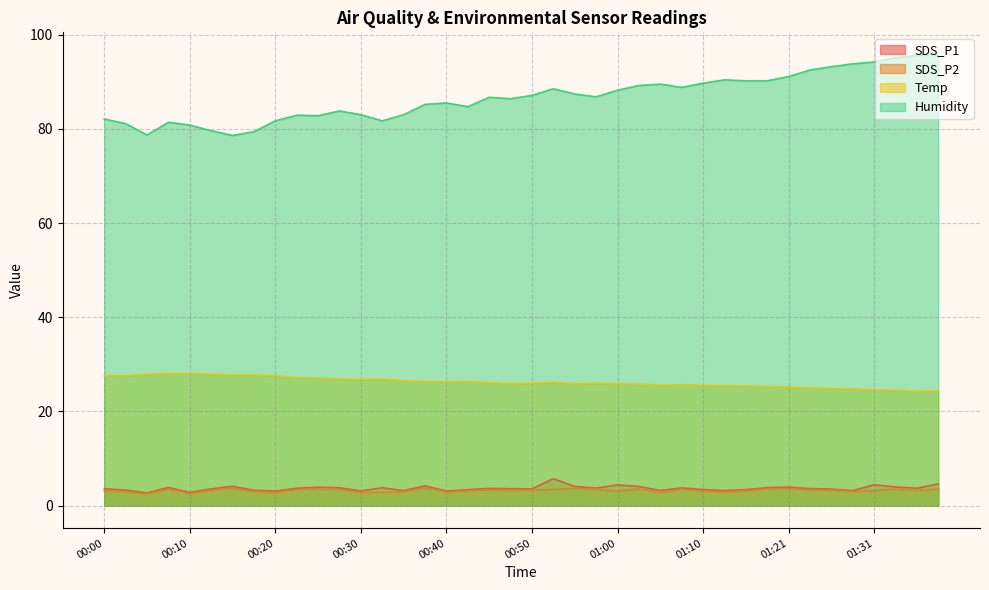

Which category has the highest value across all series?

01:39